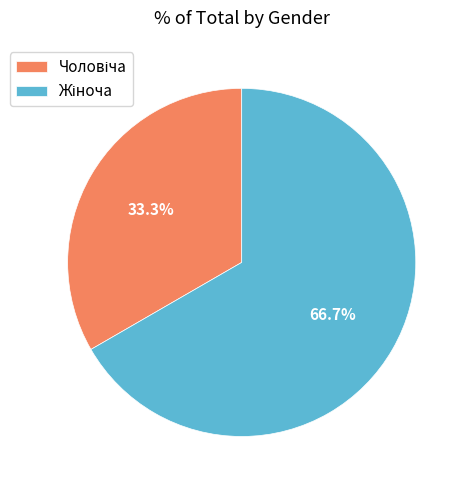

Is there any slice that represents more than half of the pie?

Yes